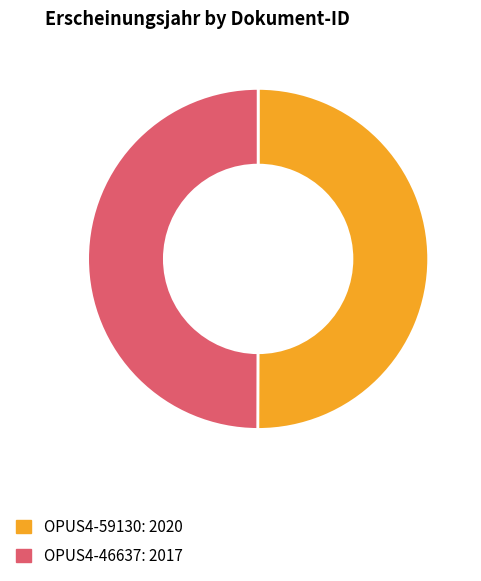

Is it true that OPUS4-59130 is 50% of the pie?

True